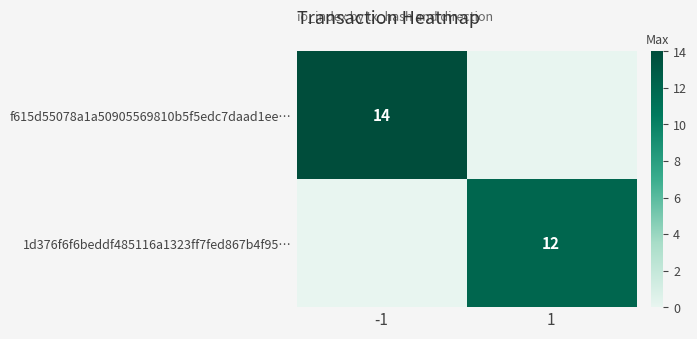

Is the value of 1d376f6f6beddf485116a1323ff7fed867b4f95… at 1 greater than the value of f615d55078a1a50905569810b5f5edc7daad1ee… at -1?

No